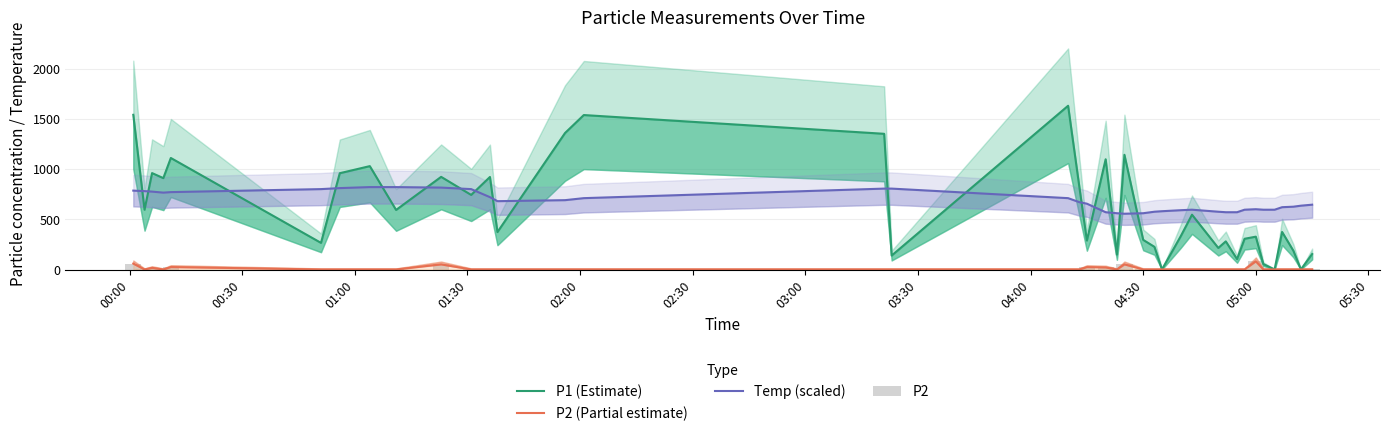

How many groups of bars are there?

39